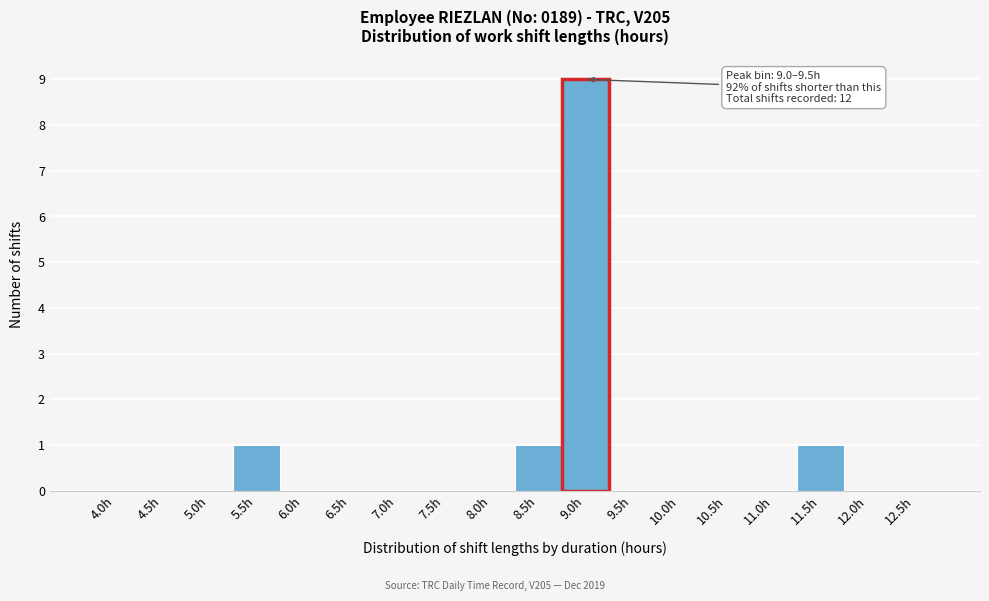

Reading left to right, transcribe all the data shown in this chart.

4.0h=0	4.5h=0	5.0h=0	5.5h=1	6.0h=0	6.5h=0	7.0h=0	7.5h=0	8.0h=0	8.5h=1	9.0h=9	9.5h=0	10.0h=0	10.5h=0	11.0h=0	11.5h=1	12.0h=0	12.5h=0